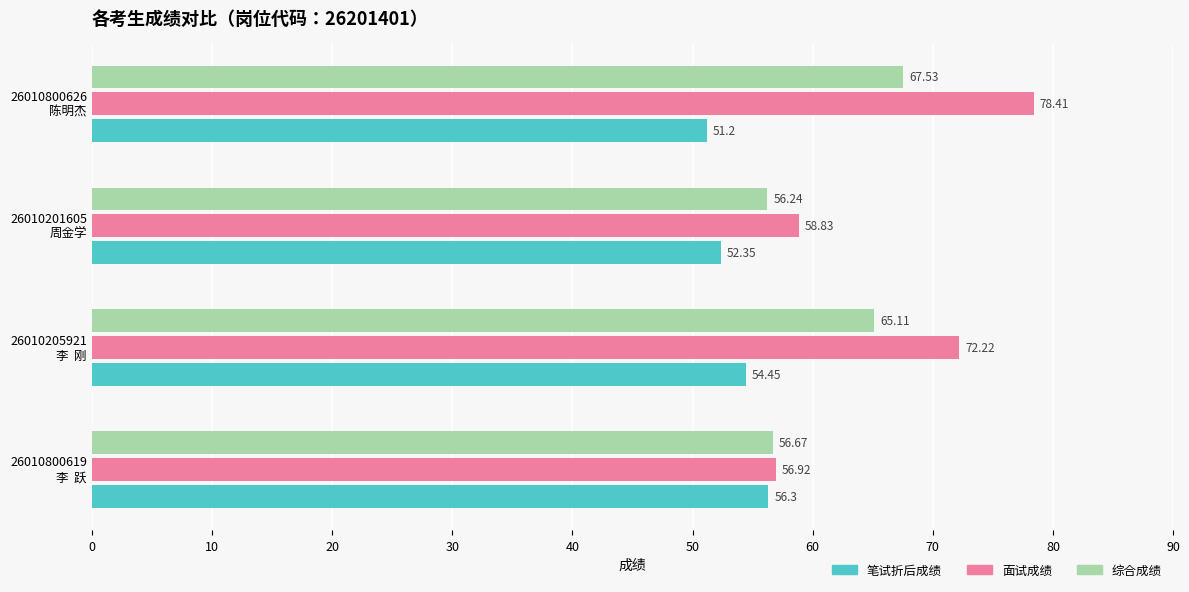

What is the average value of the 面试成绩 series?

66.6